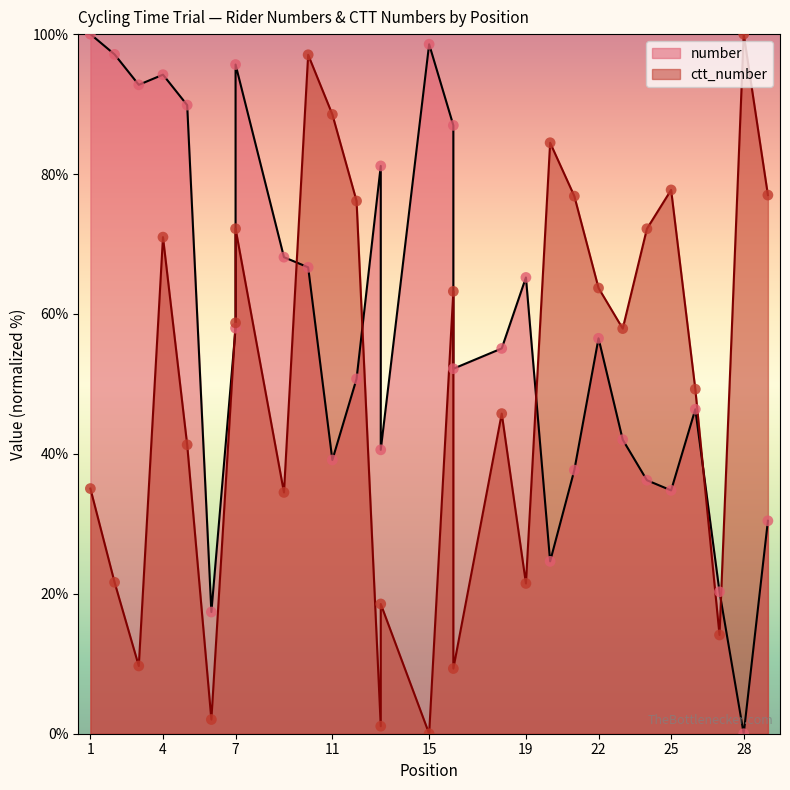

Which series has the largest total across all categories?

number